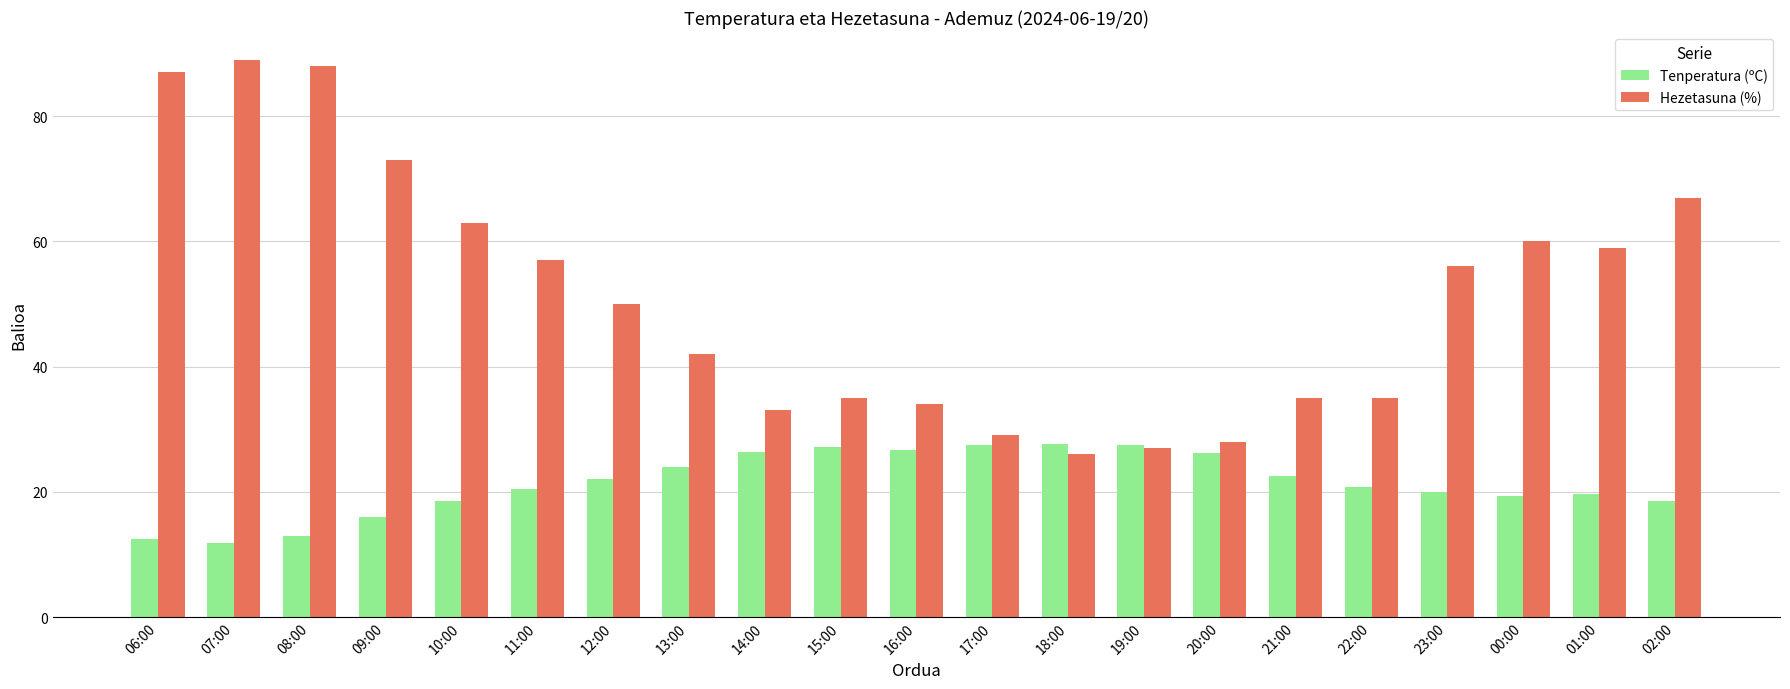

Does the chart contain stacked bars?

No